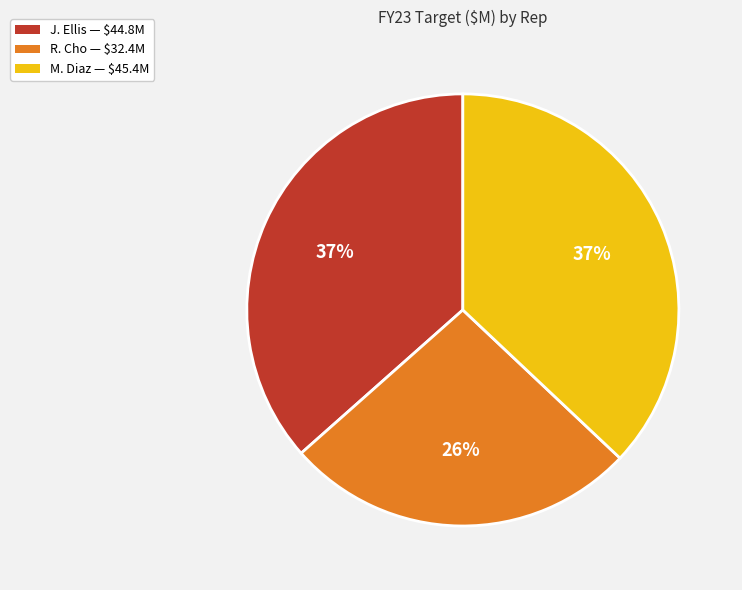

Is there a majority slice in this chart?

No